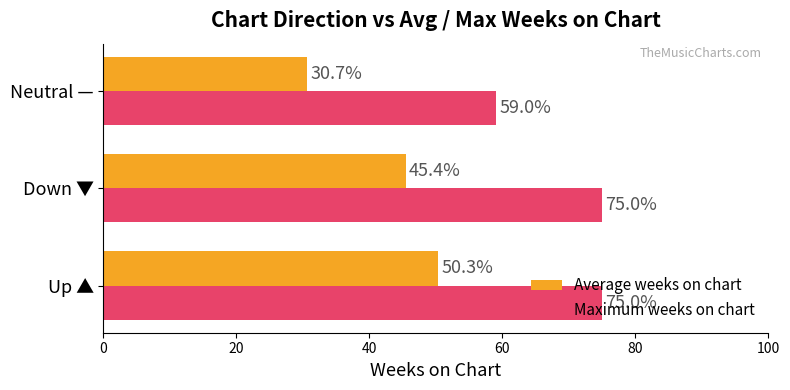

What is the sum of the Maximum weeks on chart values at Neutral — and Up ▲?

134.0